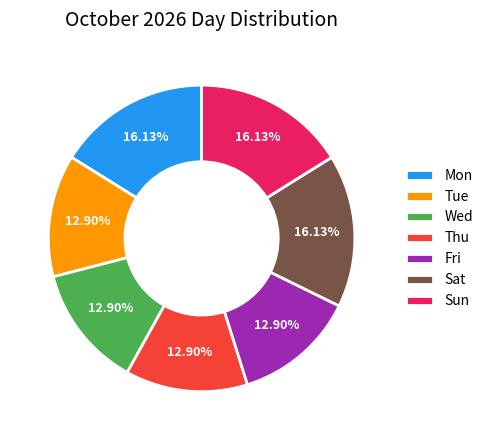

Count the number of slices in the pie.

7